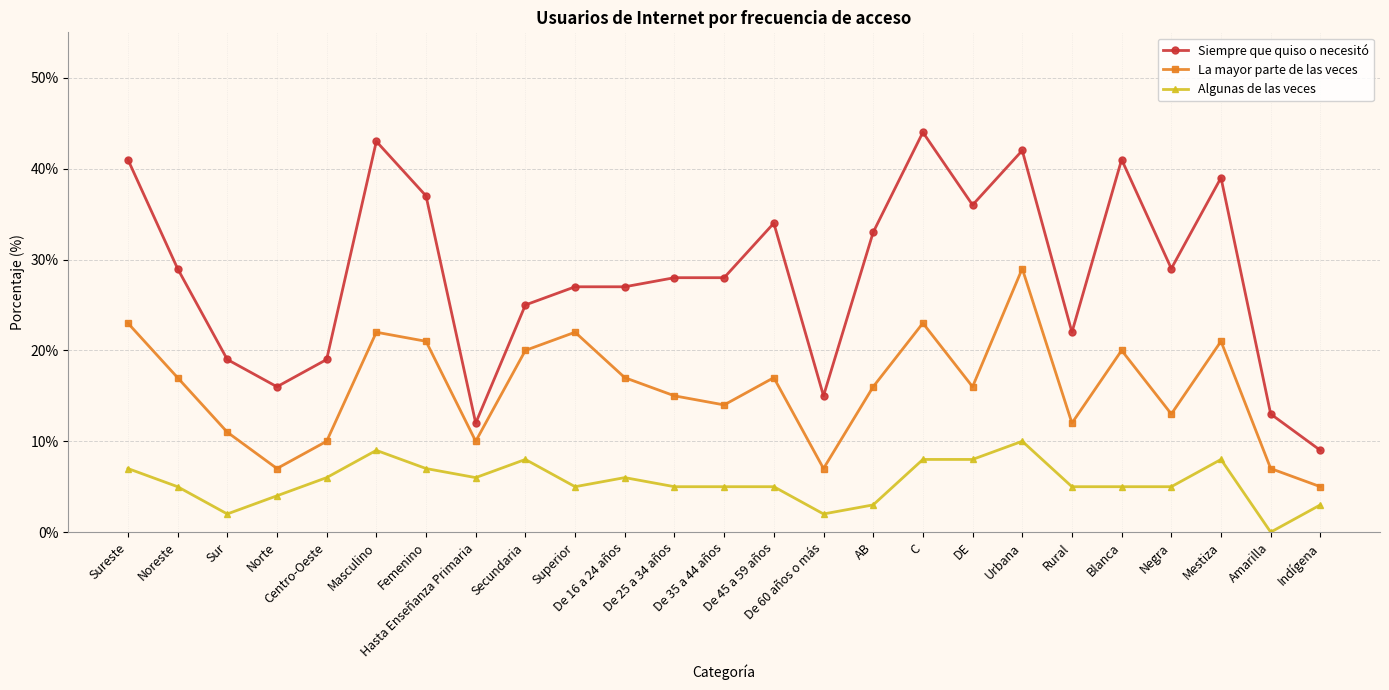

Which category has the highest value in the Algunas de las veces series?

Urbana